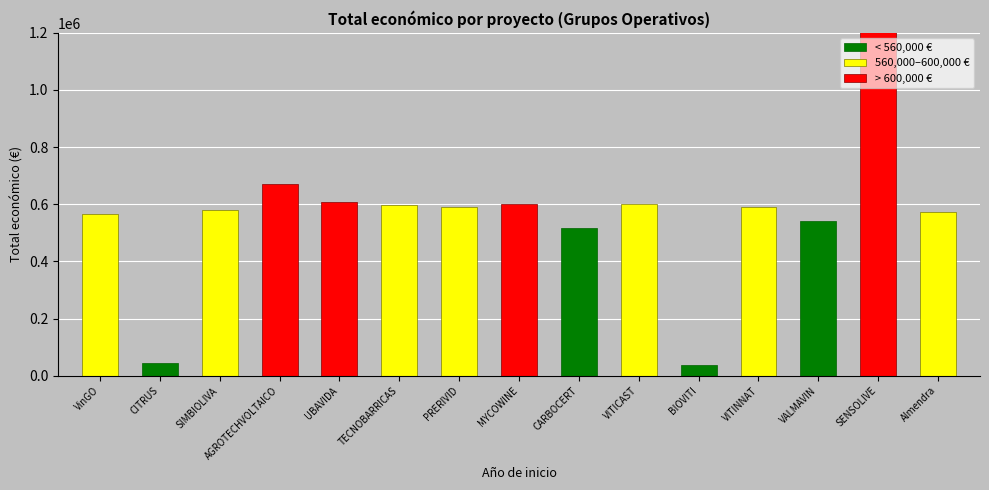

Which series changed the most between SIMBIOLIVA and VALMAVIN?

560,000–600,000 €